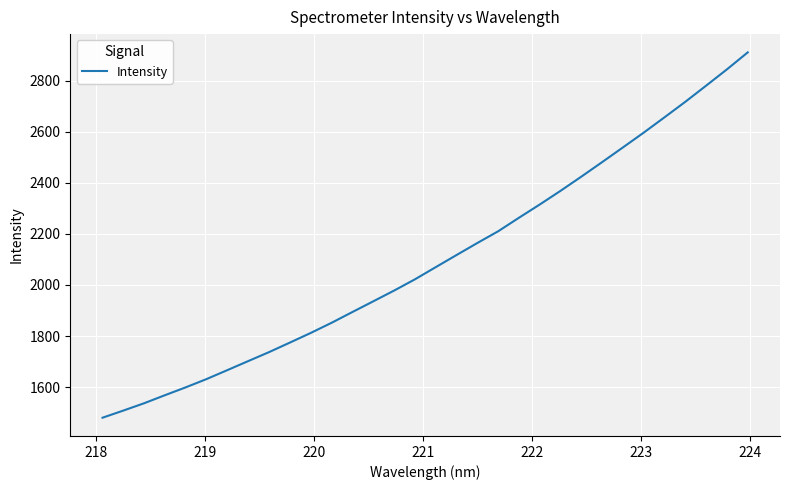

What is the maximum value shown in the chart?

2910.1